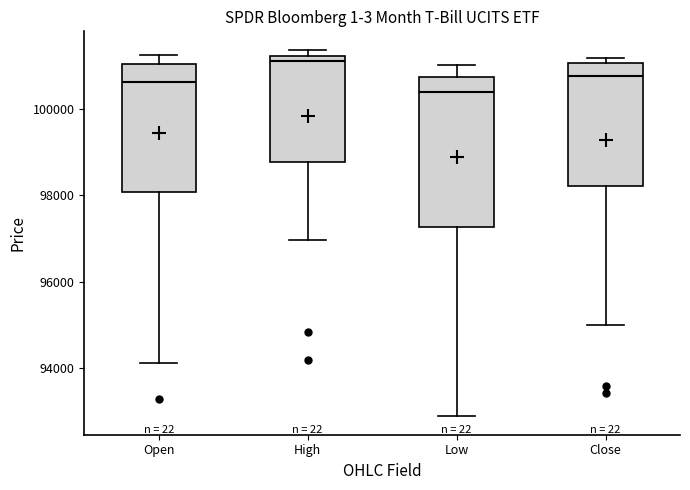

Where does the lower whisker of the box for Close end on the y-axis? The values are not printed on the chart, so give them approximately, as read against the axis.

95000